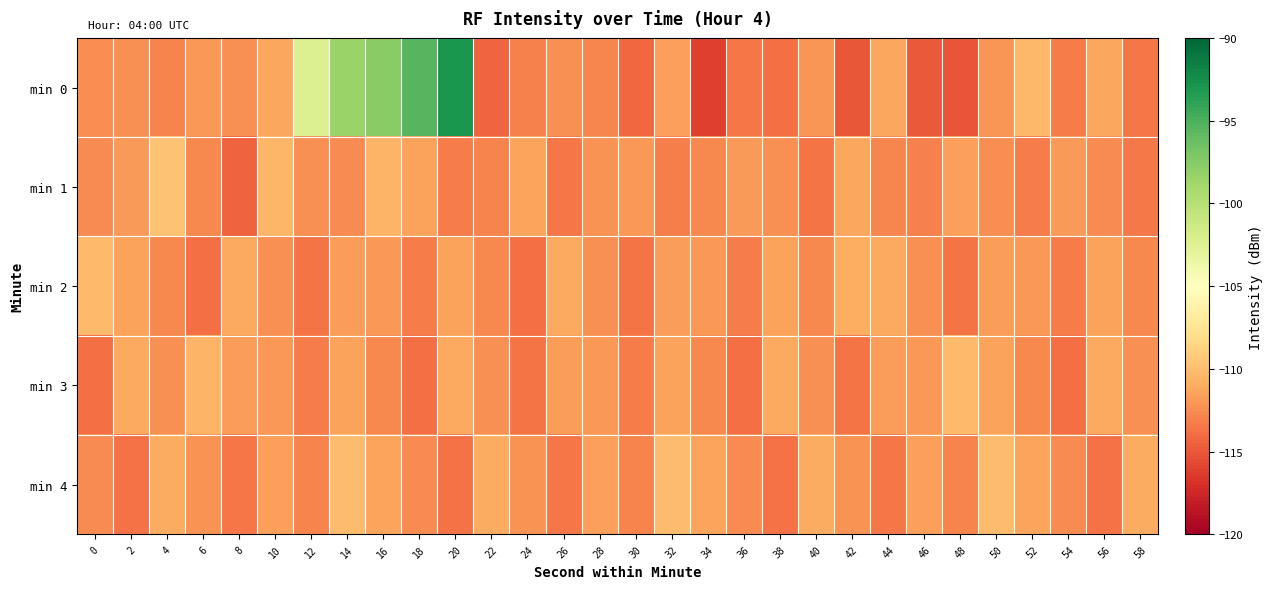

List the series in order of their peak value, highest first.

min 0, min 1, min 4, min 2, min 3